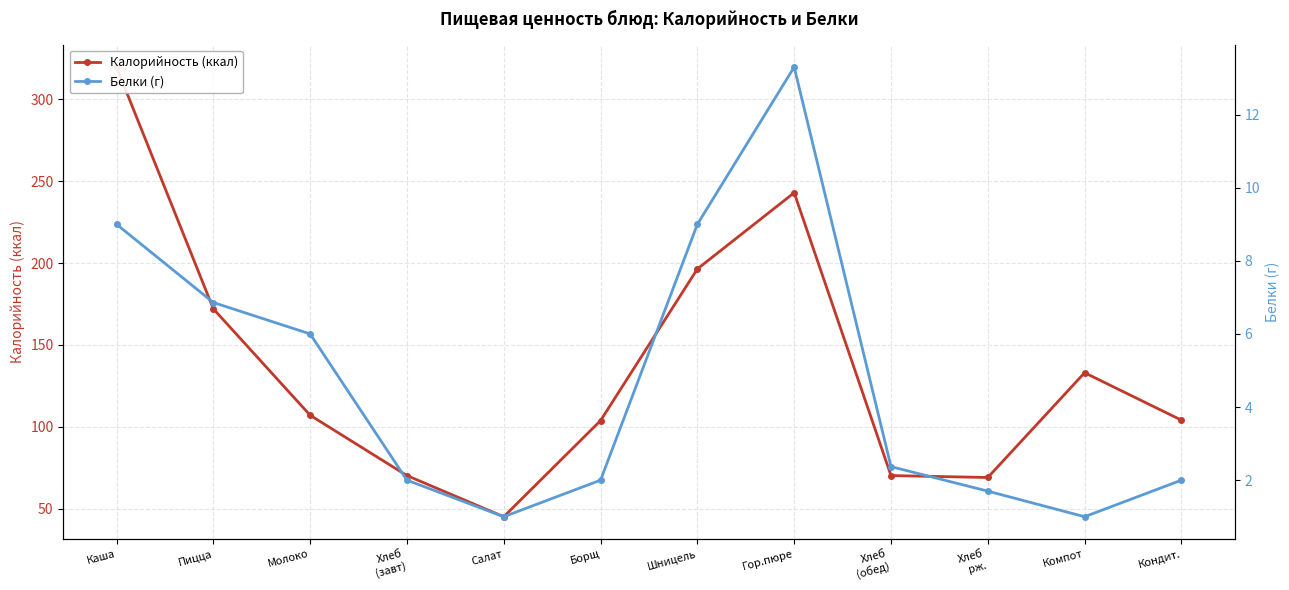

What is the difference between the Белки (г) values at Молоко and Хлеб
(завт)?

4.0